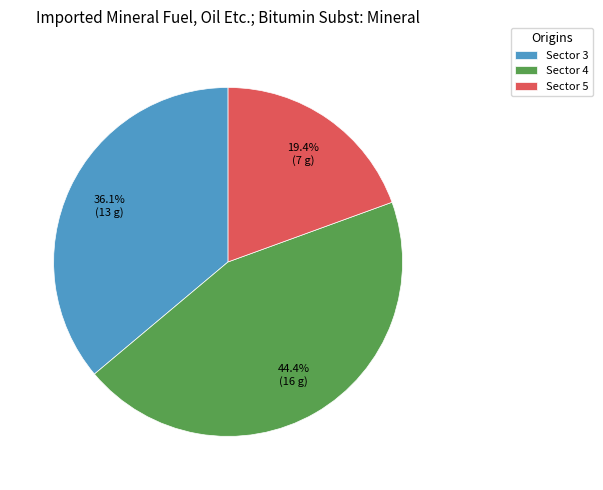

How many segments does this pie chart have?

3